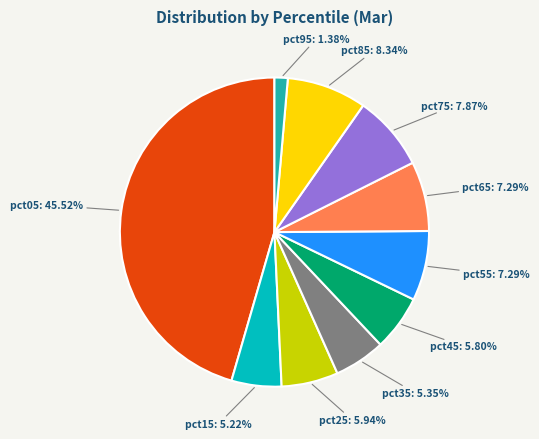

Does pct95 account for over 50% of the chart?

No